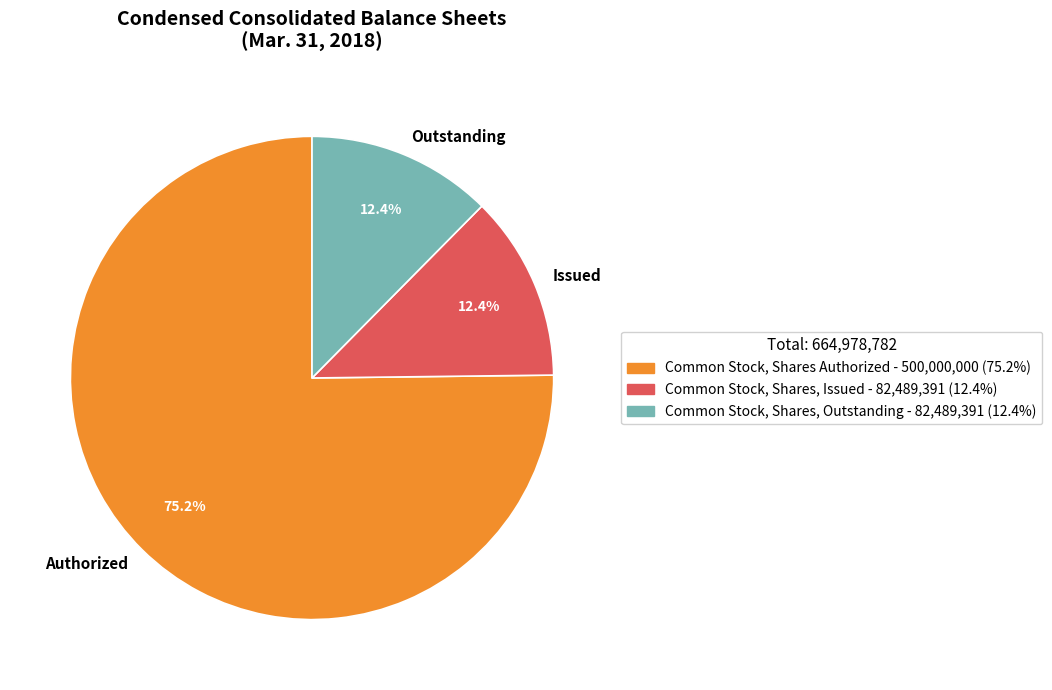

Combined, do Authorized and Issued account for over 50%?

Yes